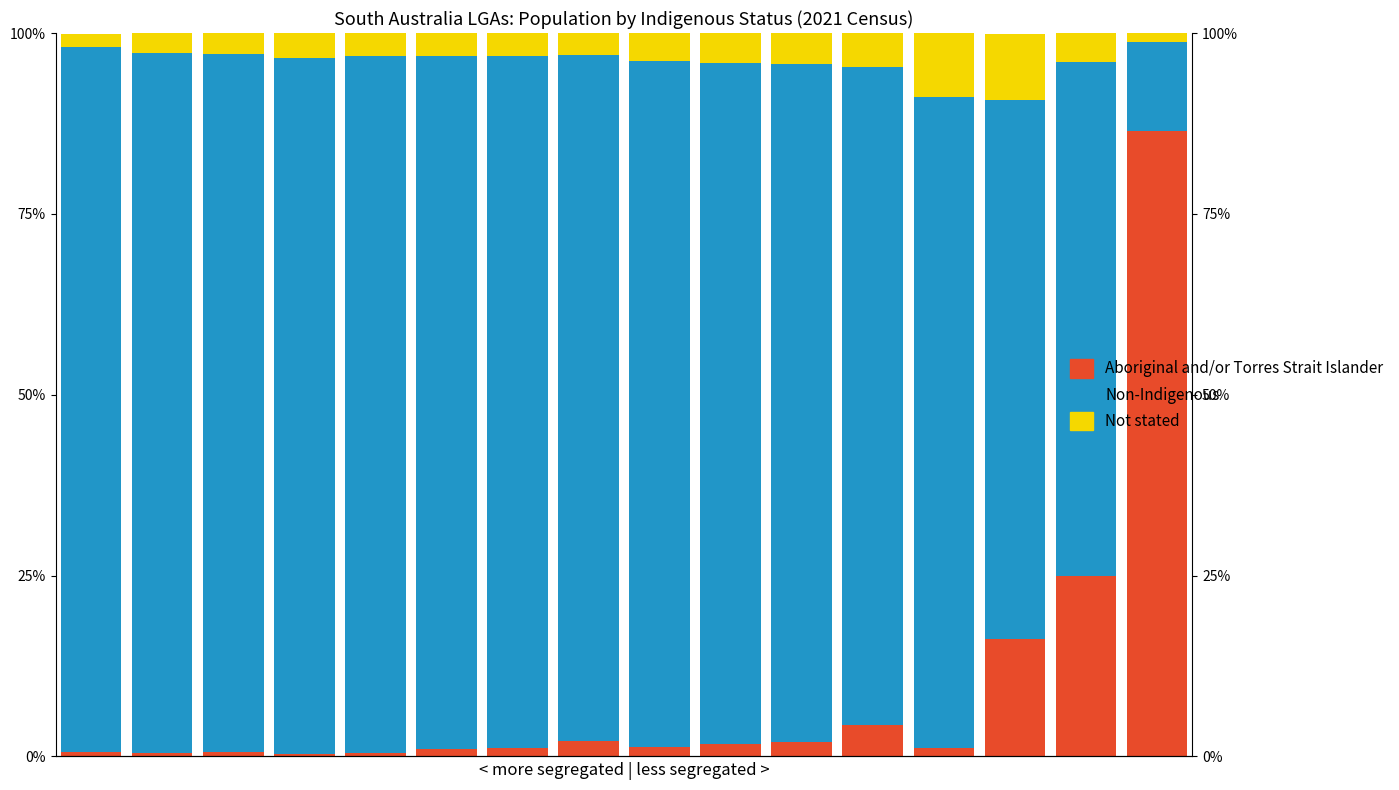

What is the sum of the Non-Indigenous values at 15 and 7?

107.3